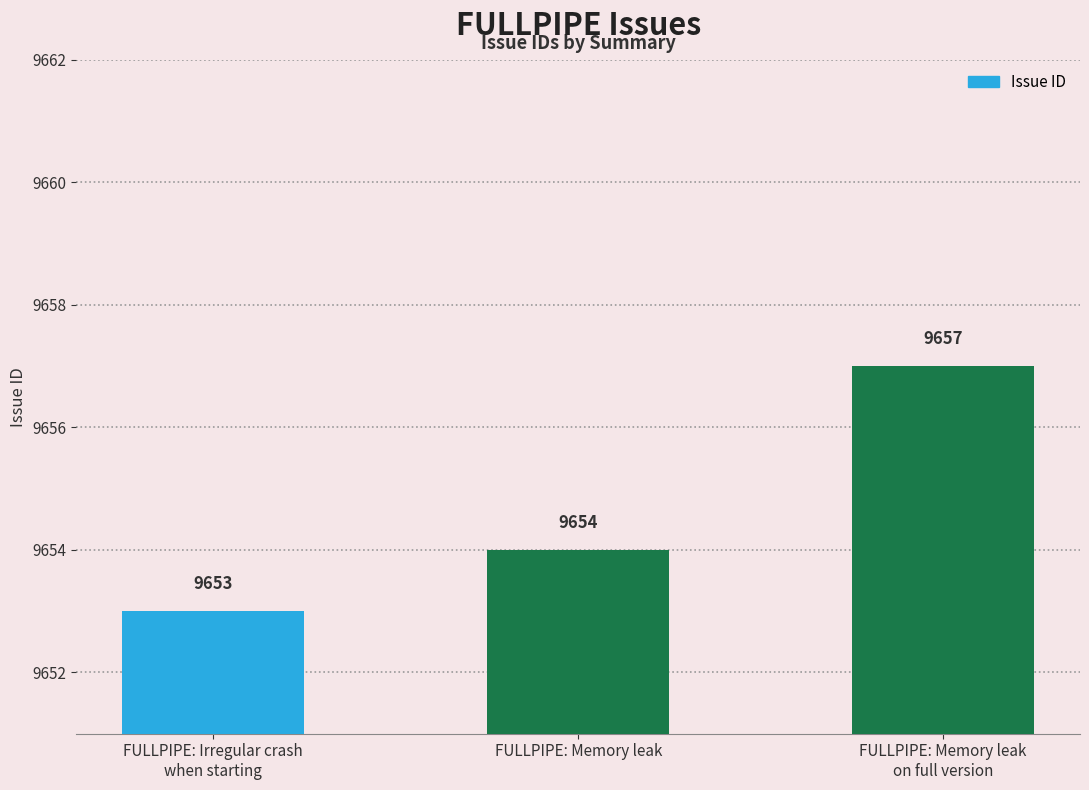

What is the ratio of the value at FULLPIPE: Memory leak to the value at FULLPIPE: Memory leak
on full version?

1.0